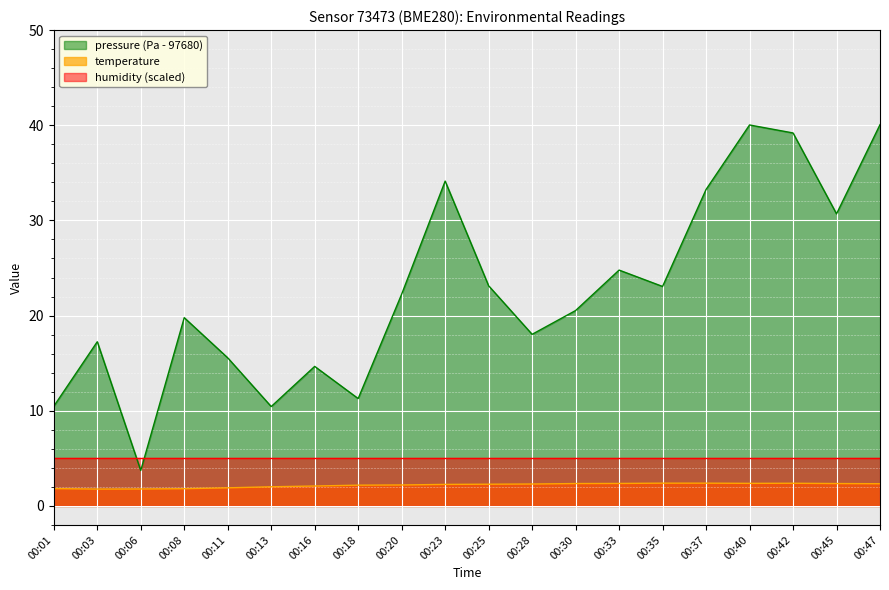

What is the sum of the pressure values at 00:42 and 00:47?

79.2